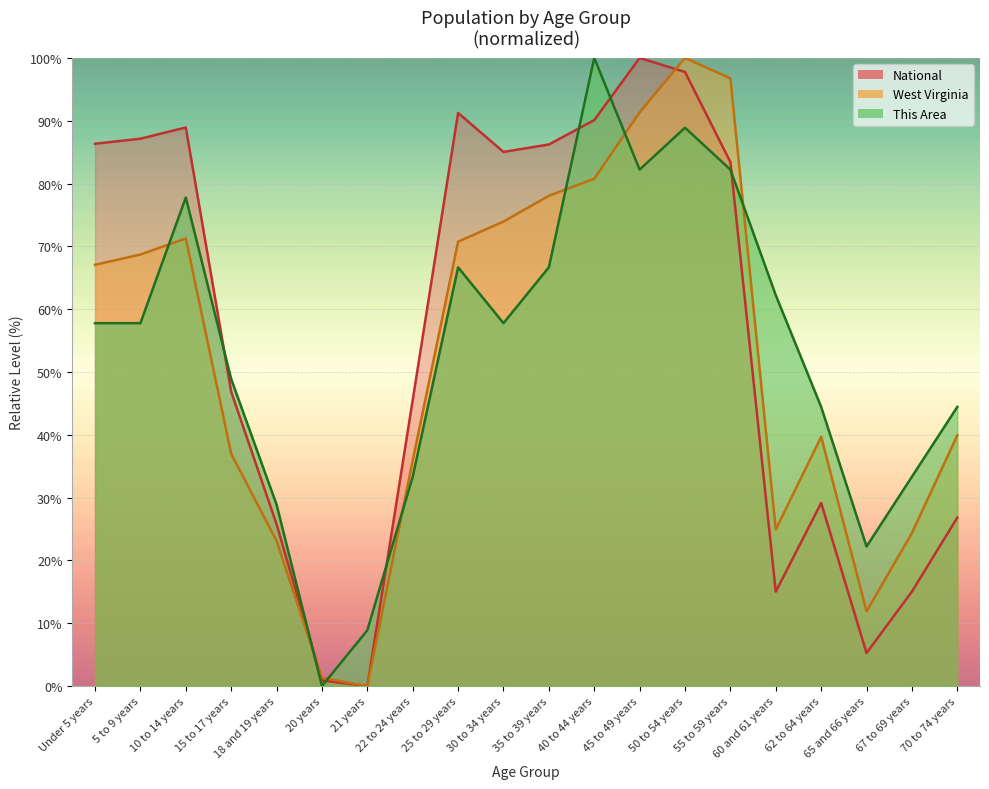

Which has a higher value, 50 to 54 years or 70 to 74 years?

50 to 54 years